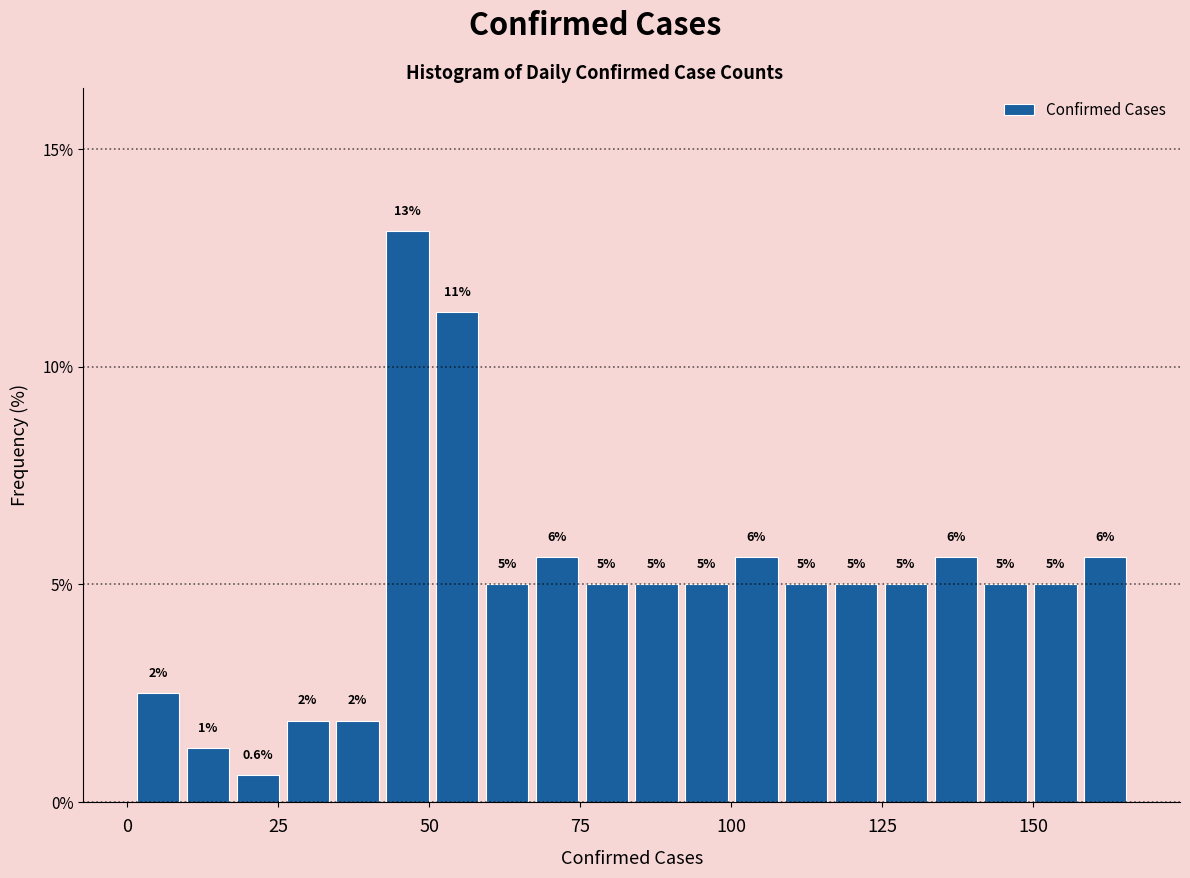

Read against the x-axis, roughly where is the centre of the tallest bar?

45